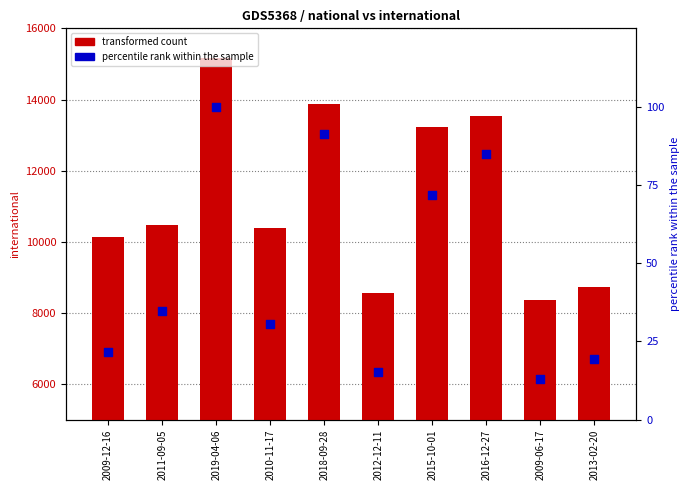

Which series has the largest total across all categories?

transformed count